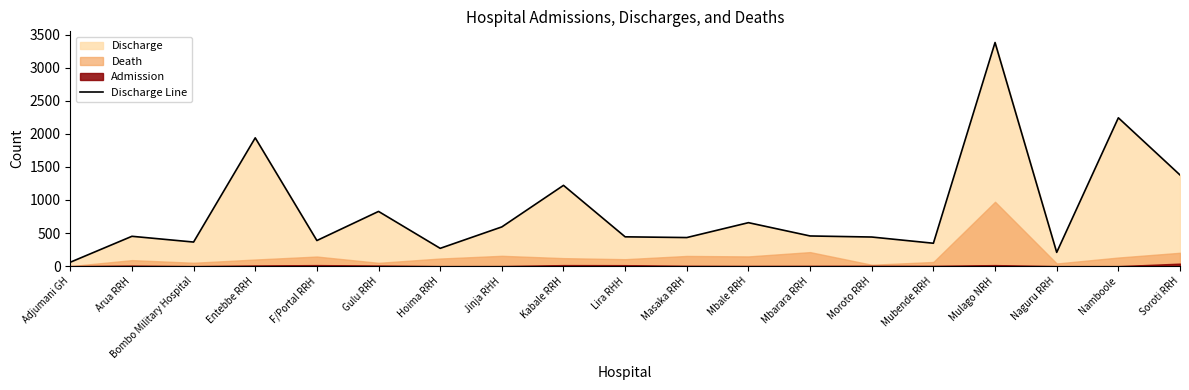

How many lines are shown in the chart?

1